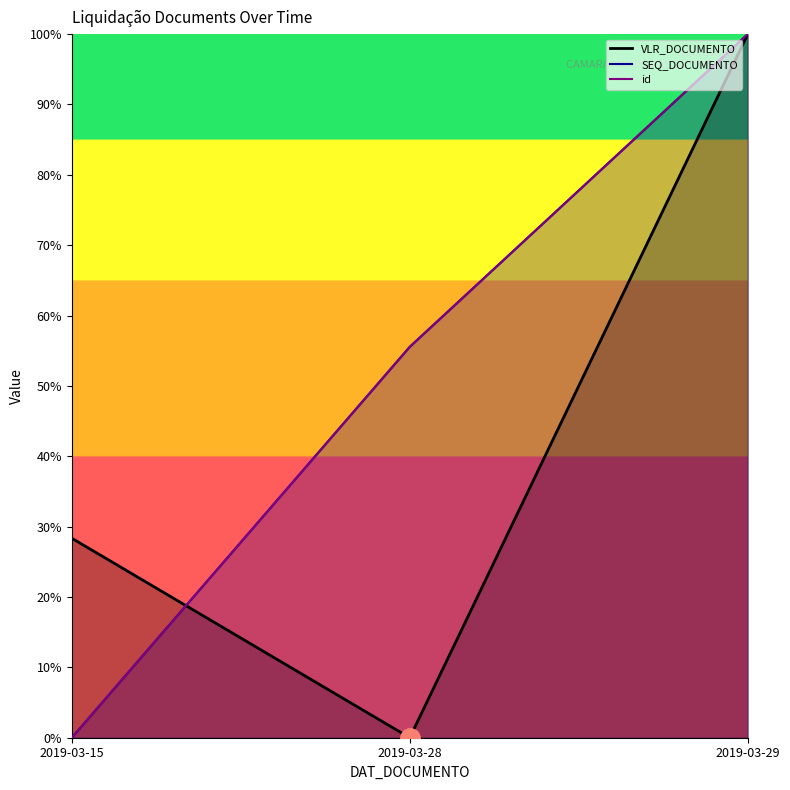

How many categories are shown in the chart?

3